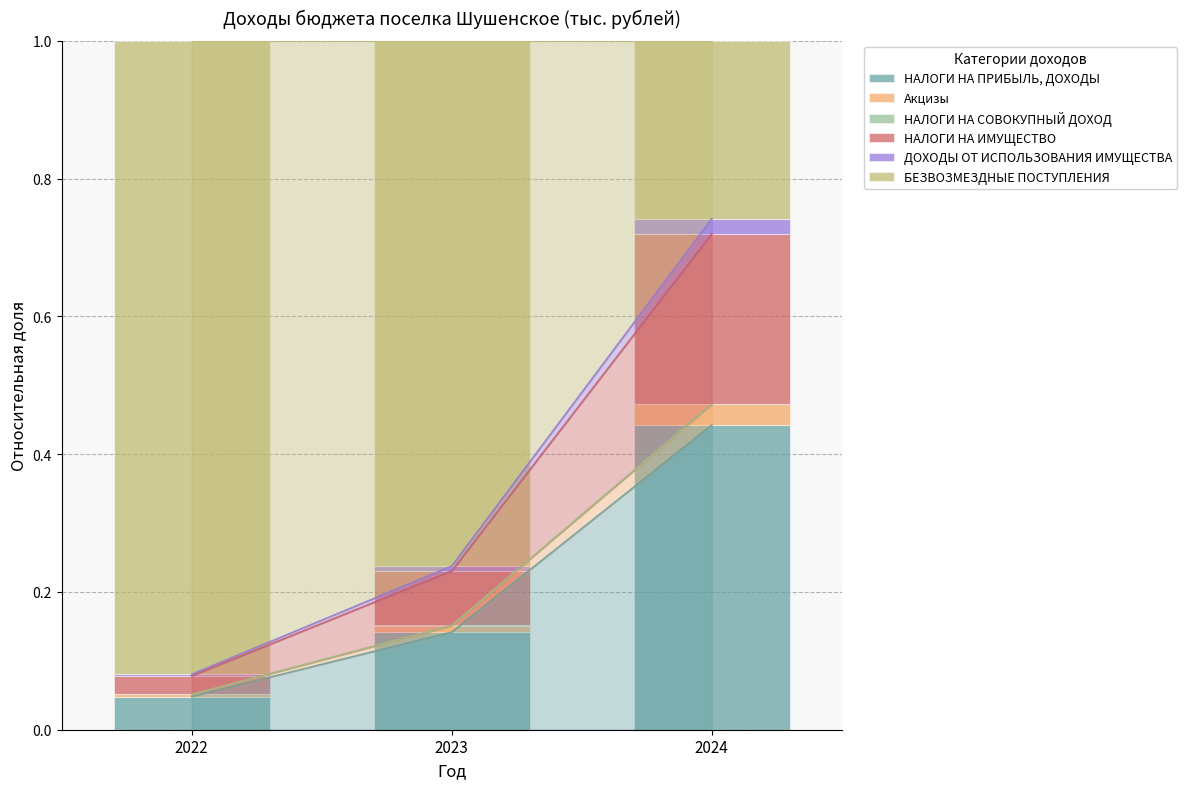

How many categories are shown in the chart?

3